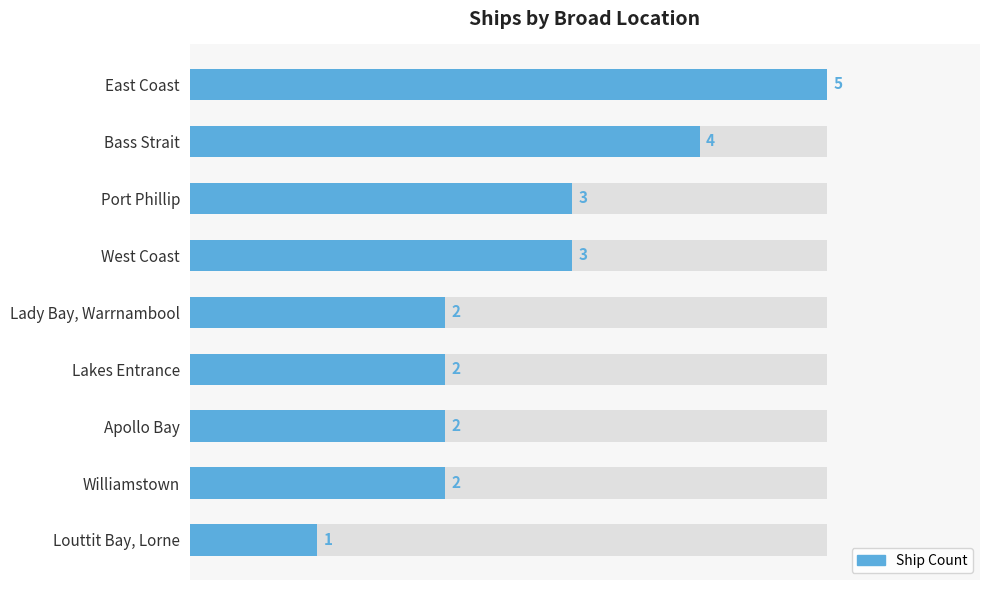

What is the value of the 3rd bar from the left?

3